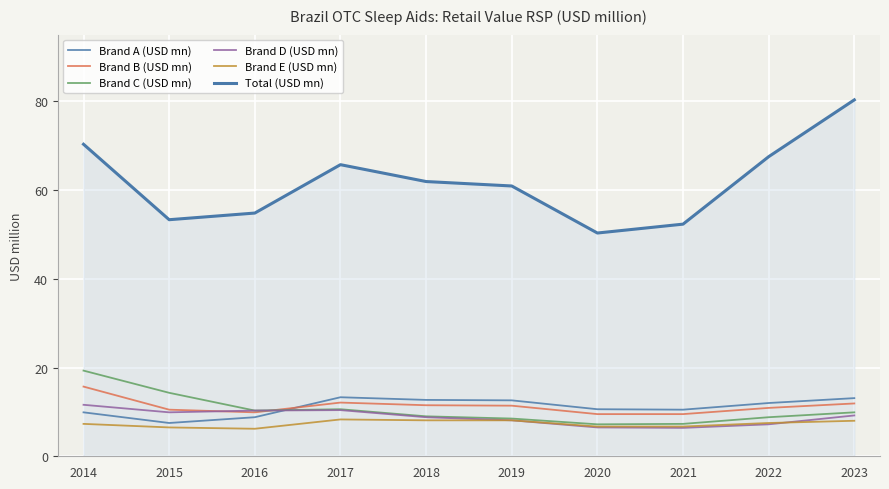

True or false: Total (USD mn) and Brand B (USD mn) intersect in this chart.

False